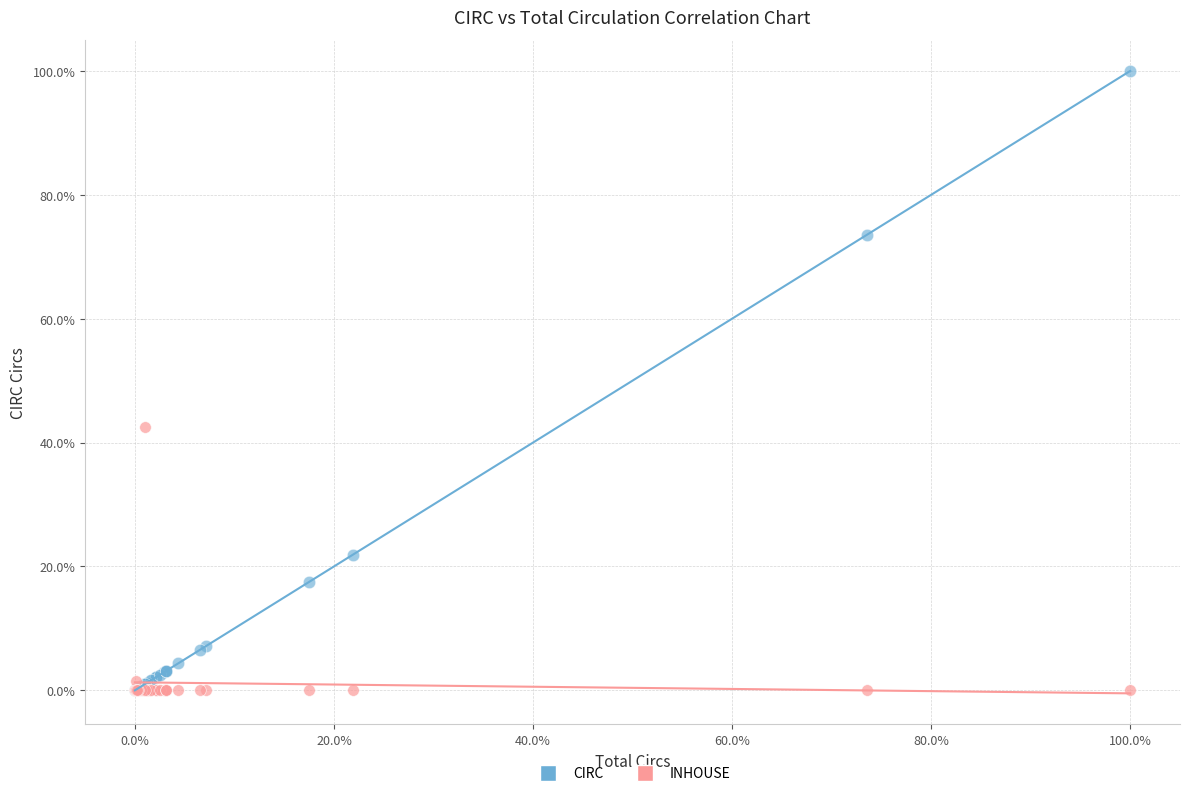

What are all the series names shown in the legend?

CIRC, INHOUSE